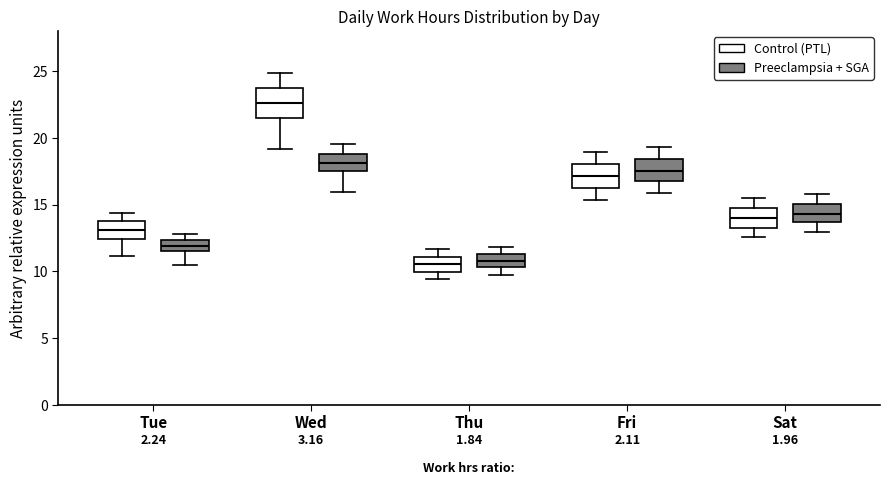

Where is the lower edge of the box for Wed (Preeclampsia + SGA) on the y-axis? The values are not printed on the chart, so give them approximately, as read against the axis.

17.5